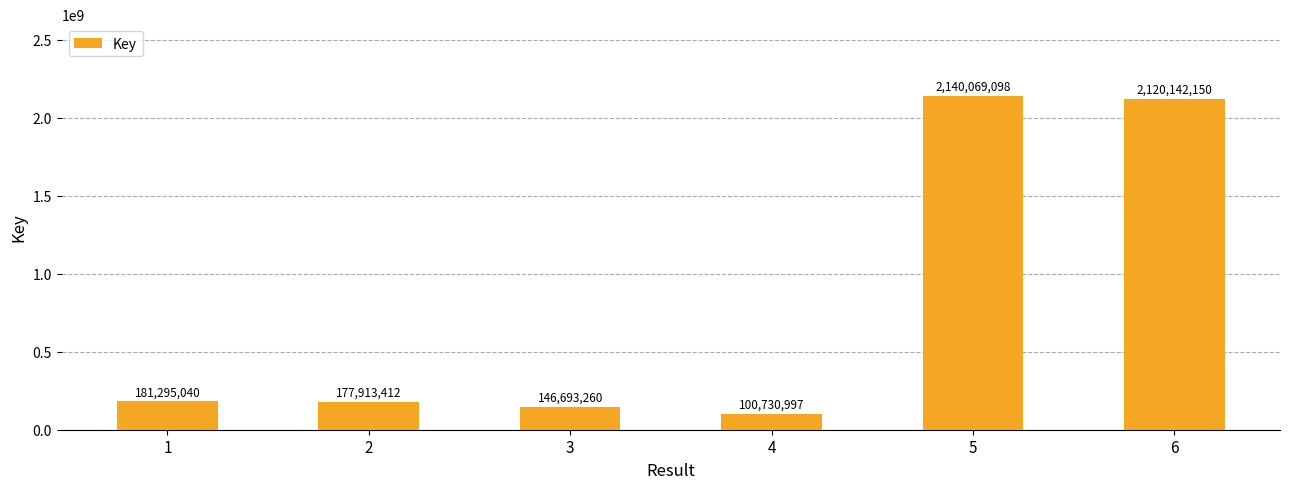

How many bars are there in total?

6